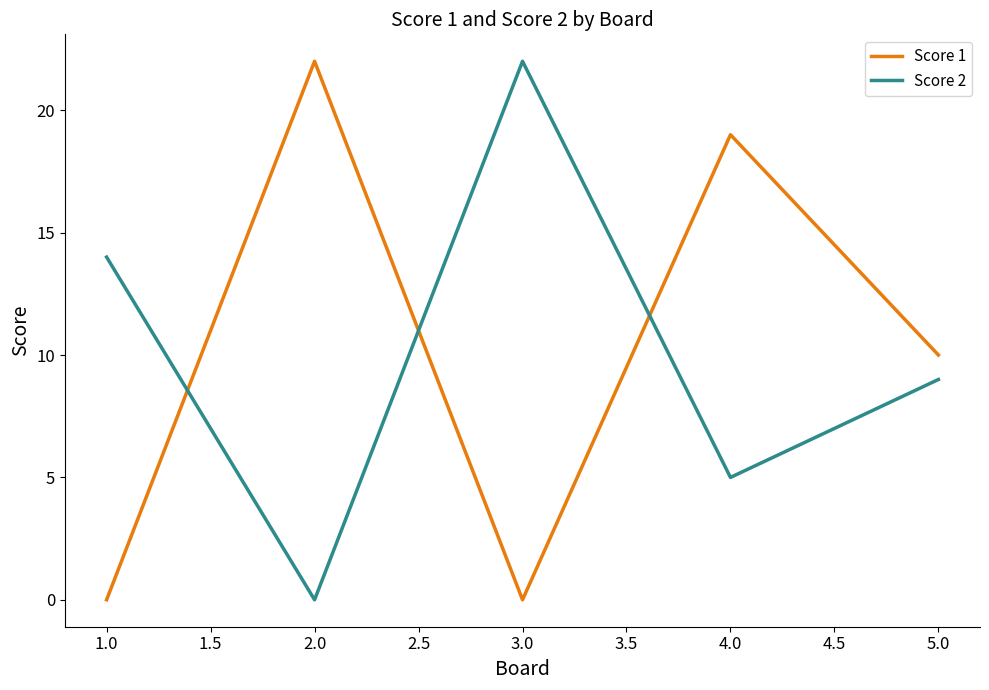

What position from the right is 1.0?

5